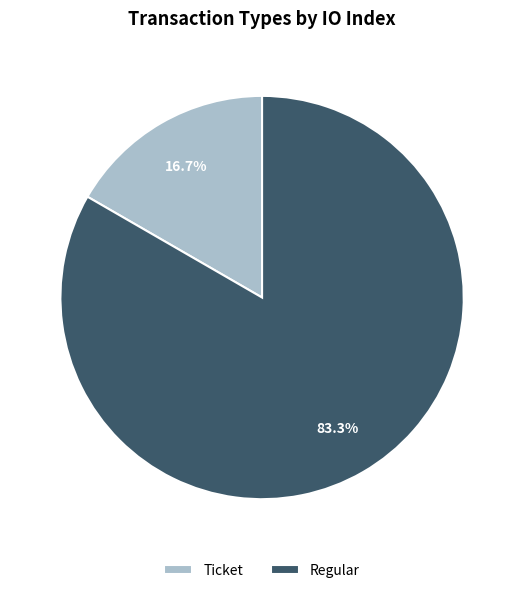

Between Ticket and Regular, which is larger?

Regular